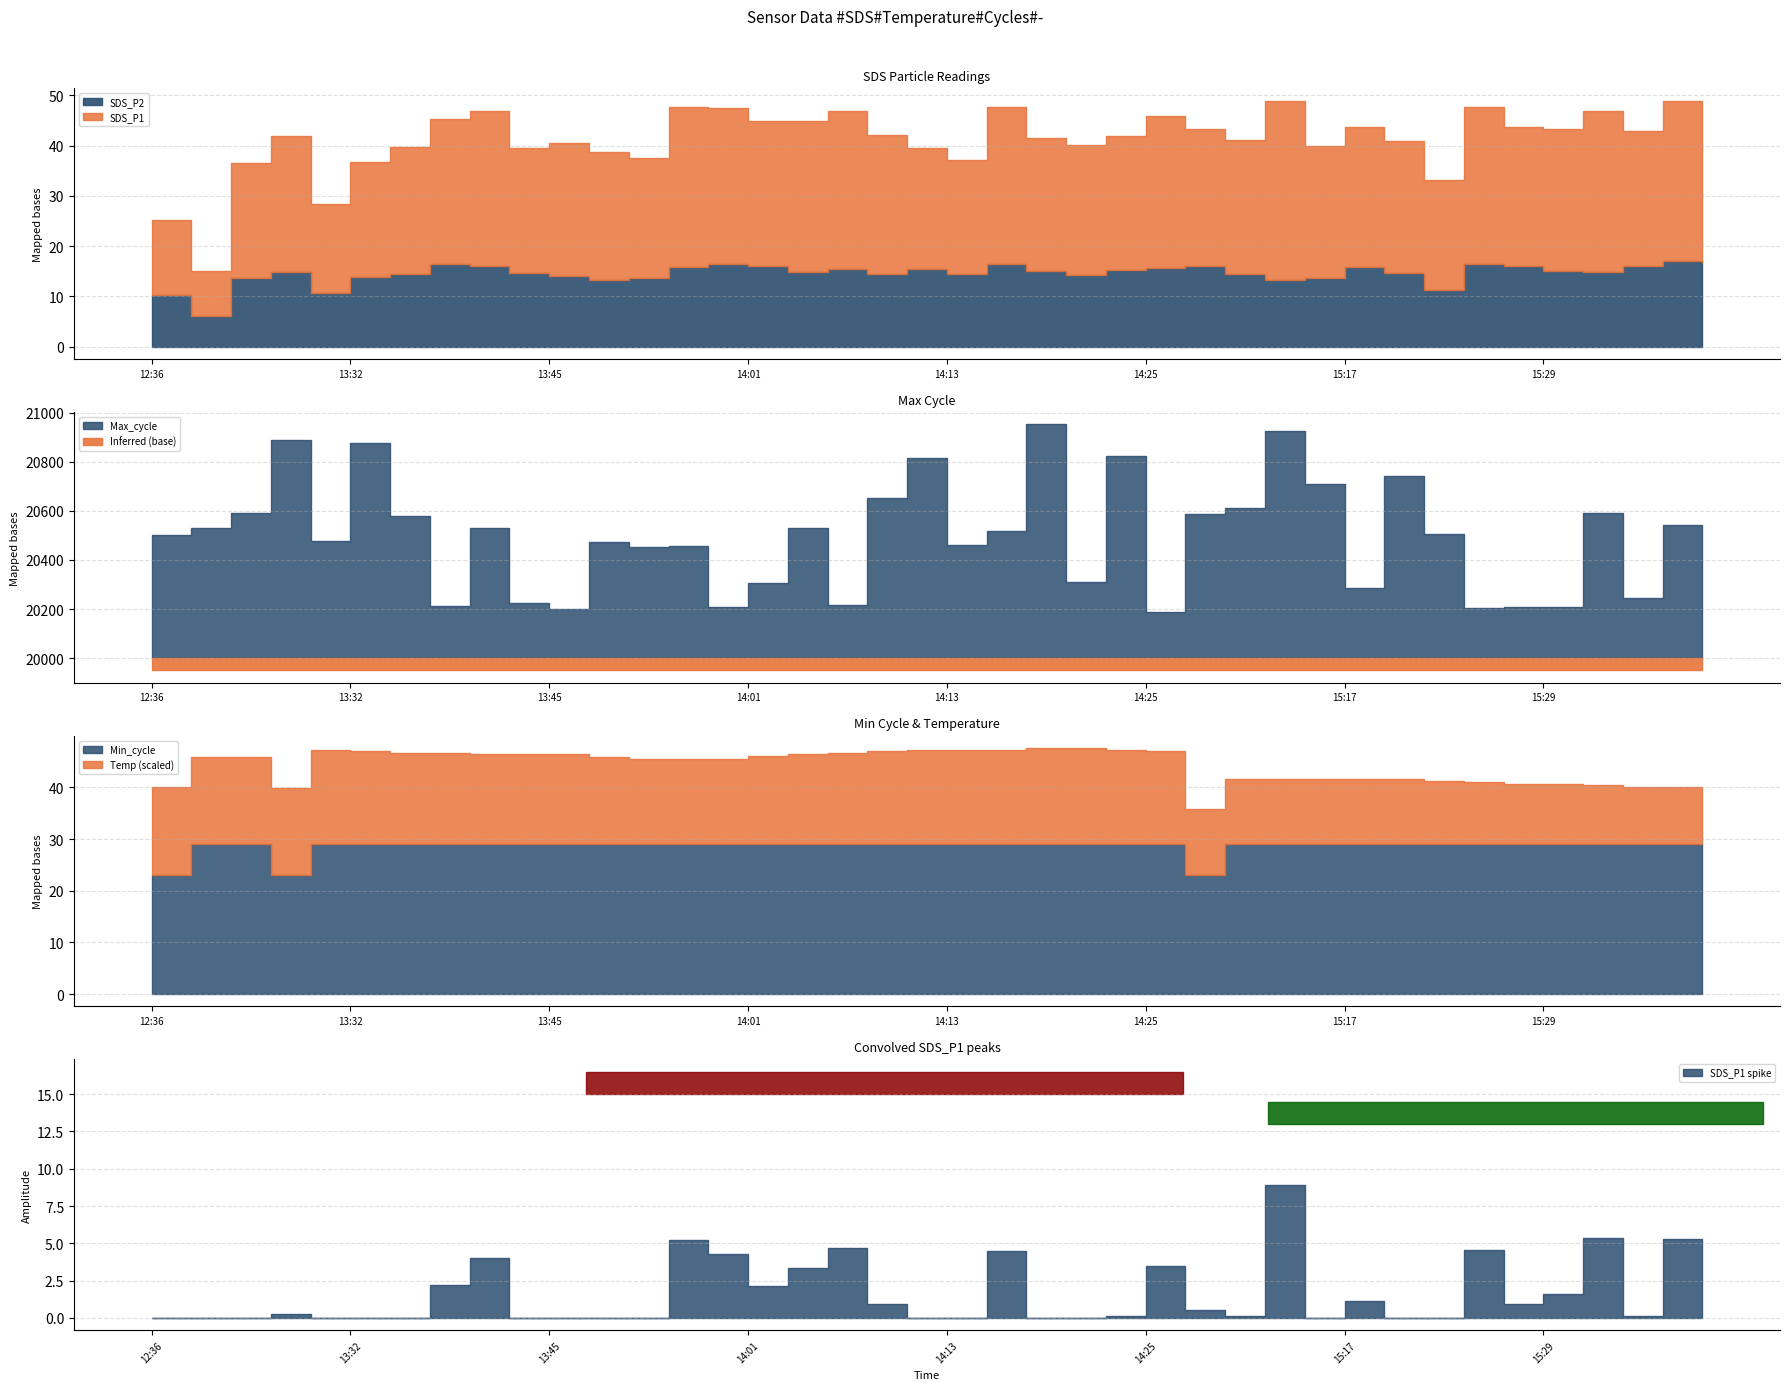

What position from the left is 15:07?

27